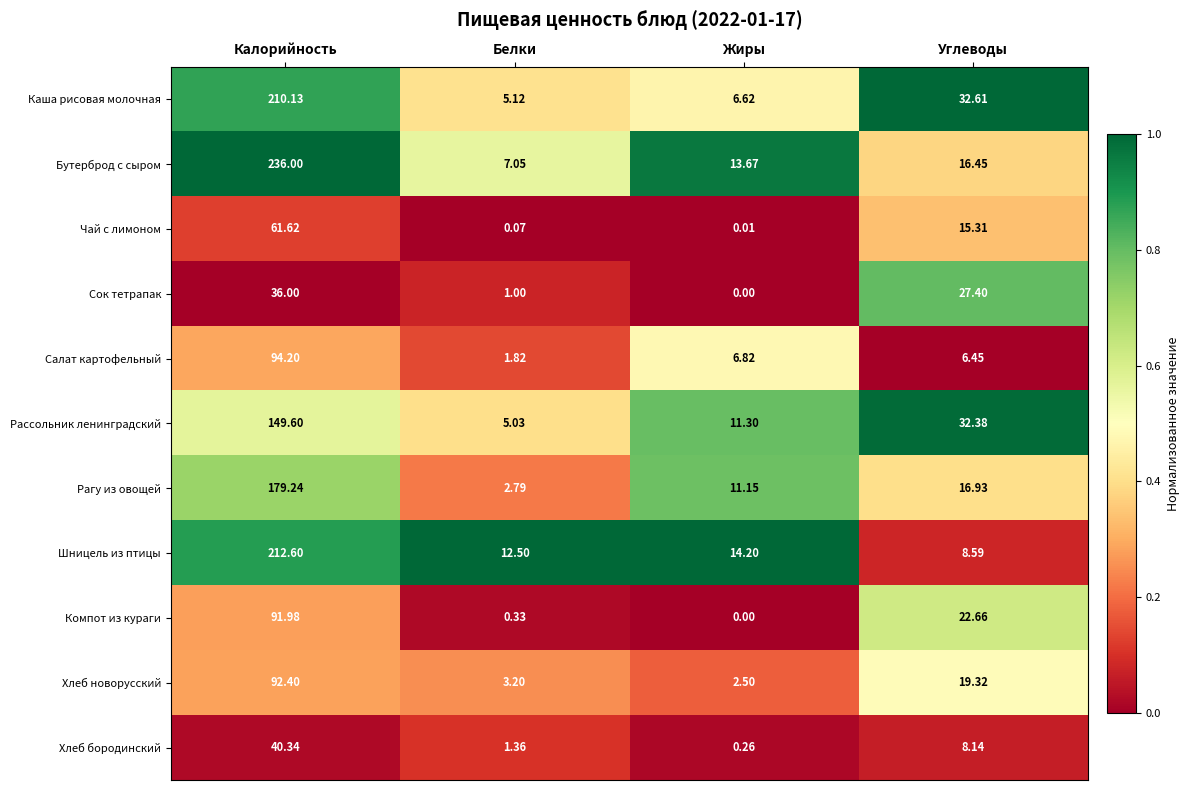

Count the number of categories in the chart.

4